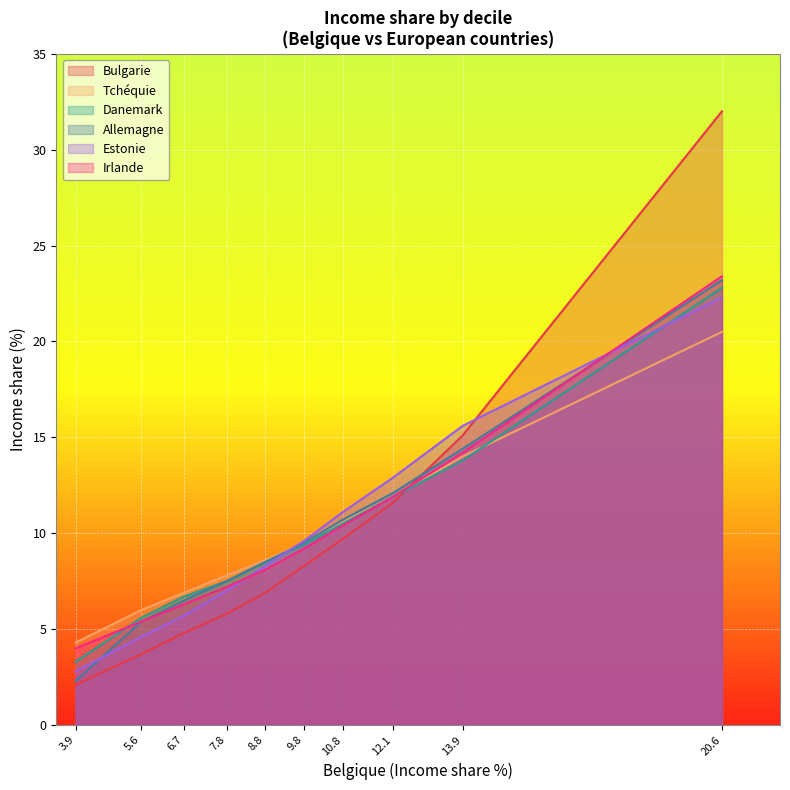

Rank the series by their maximum value, from highest to lowest.

Bulgarie, Irlande, Allemagne, Danemark, Estonie, Tchéquie